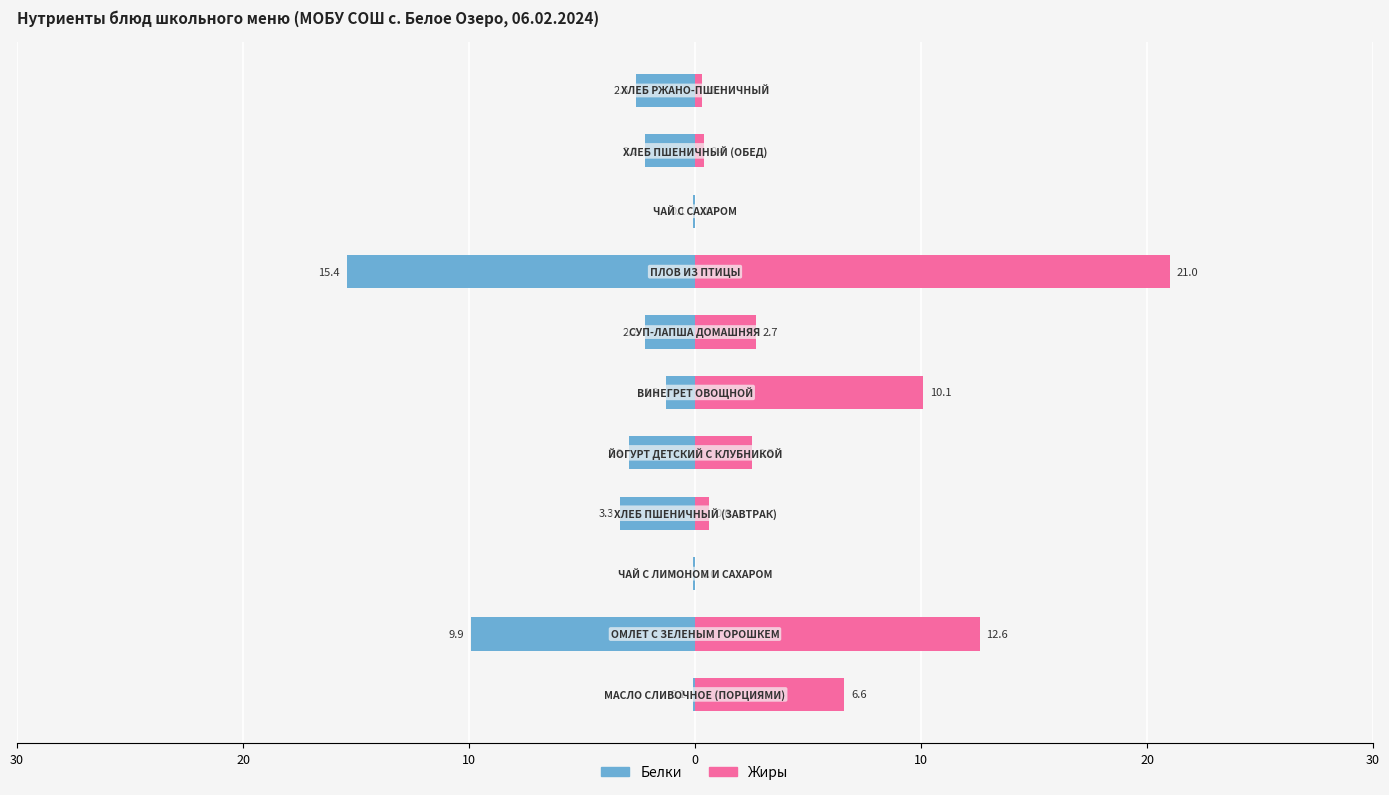

What is the difference between the Белки values at 0 and 8?

3.2